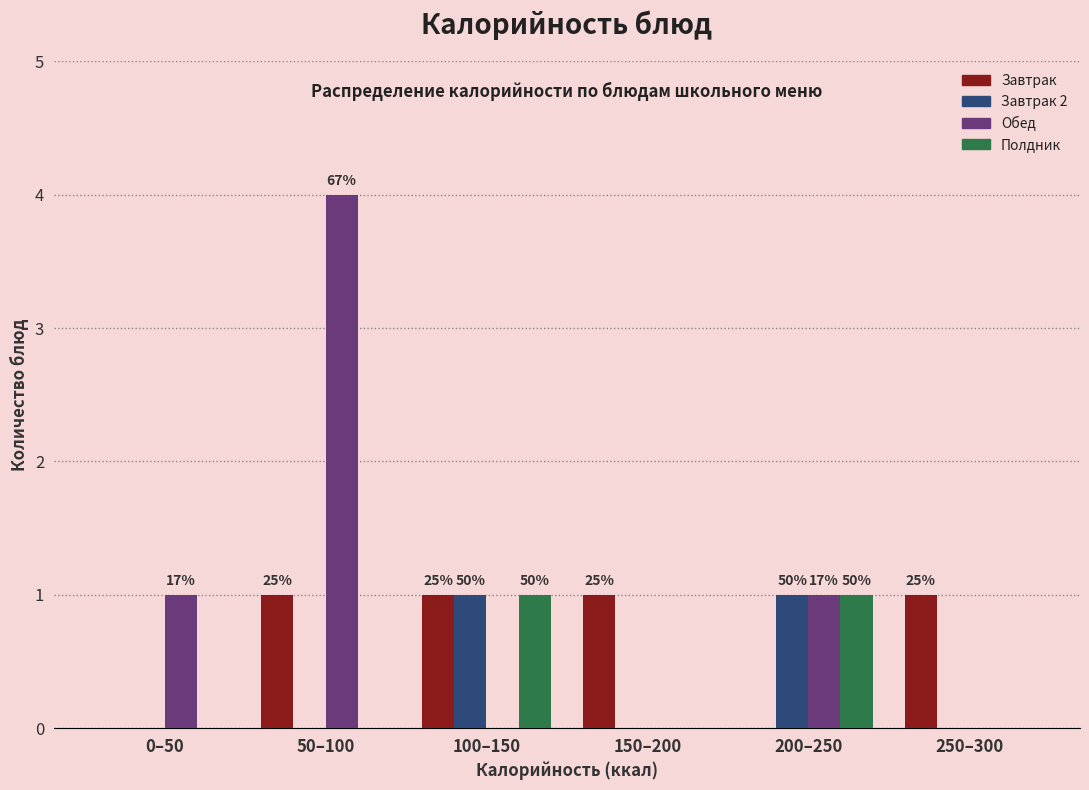

Reading left to right, extract all data points from this chart.

Завтрак: 0–50=0	50–100=1	100–150=1	150–200=1	200–250=0	250–300=1
Завтрак 2: 0–50=0	50–100=0	100–150=1	150–200=0	200–250=1	250–300=0
Обед: 0–50=1	50–100=4	100–150=0	150–200=0	200–250=1	250–300=0
Полдник: 0–50=0	50–100=0	100–150=1	150–200=0	200–250=1	250–300=0